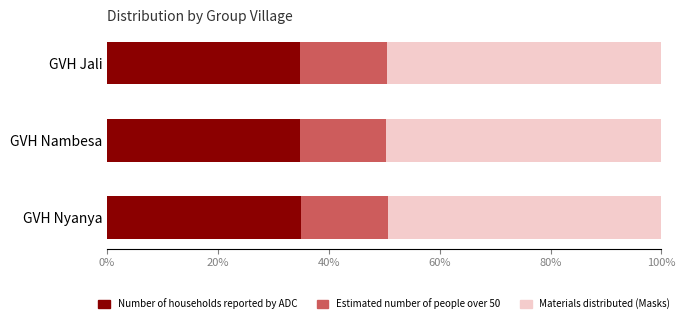

The Number of households reported by ADC series shows 34.9 at GVH Jali. True or false?

True